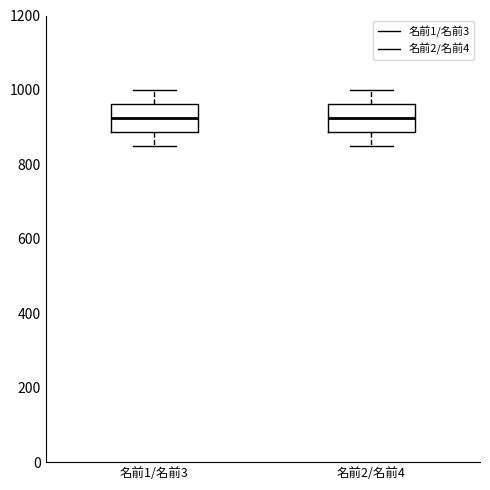

Reading left to right, read every box against the y-axis: the position of its median line, the range the box covers, and the ends of its whiskers. The values are not printed on the chart, so give them approximately, as read against the axis.

名前1/名前3: median 920, box 880 to 960, whiskers 860 to 1000
名前2/名前4: median 920, box 880 to 960, whiskers 860 to 1000